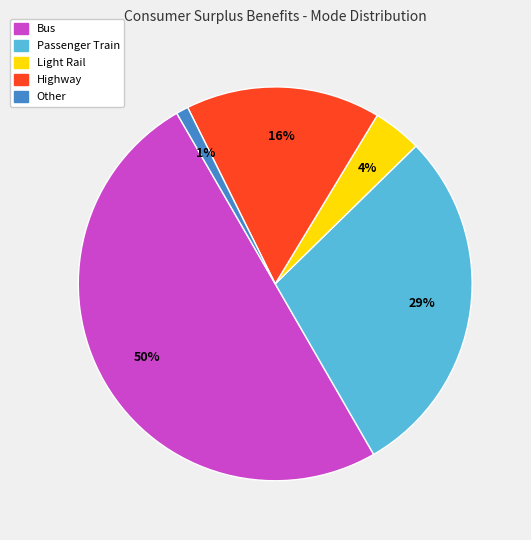

To the nearest percent, what is the difference between the largest and smallest slice percentages?

49%